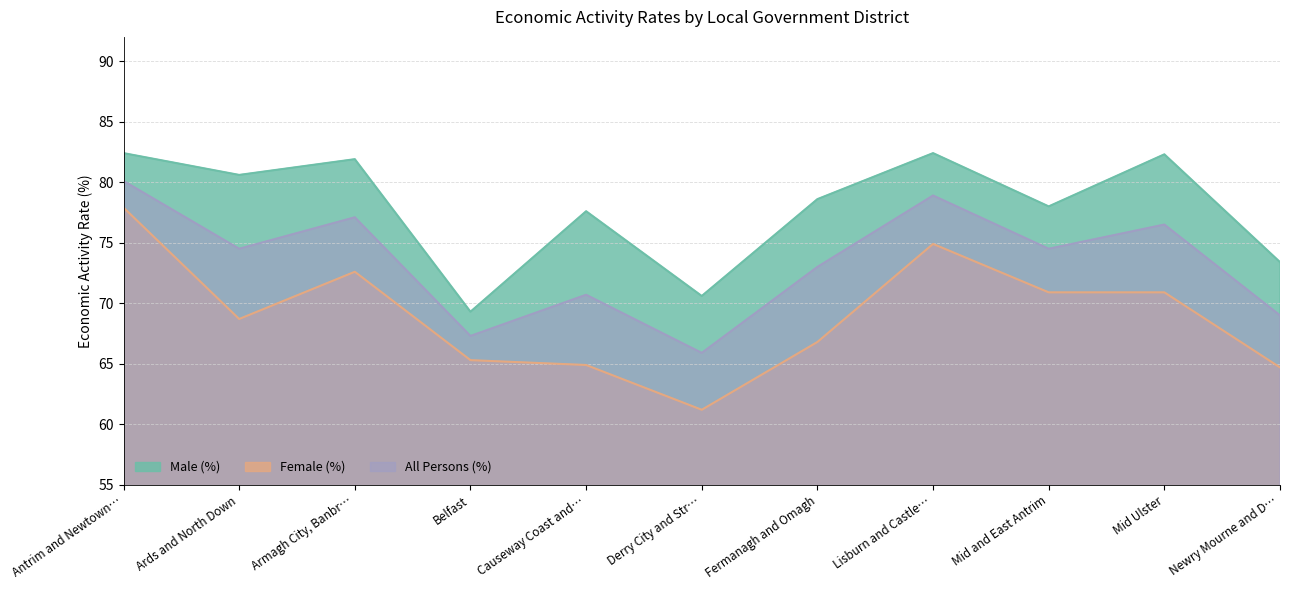

Is the value of Male (%) at Mid Ulster greater than the value of All Persons (%) at Armagh City, Banbr…?

Yes